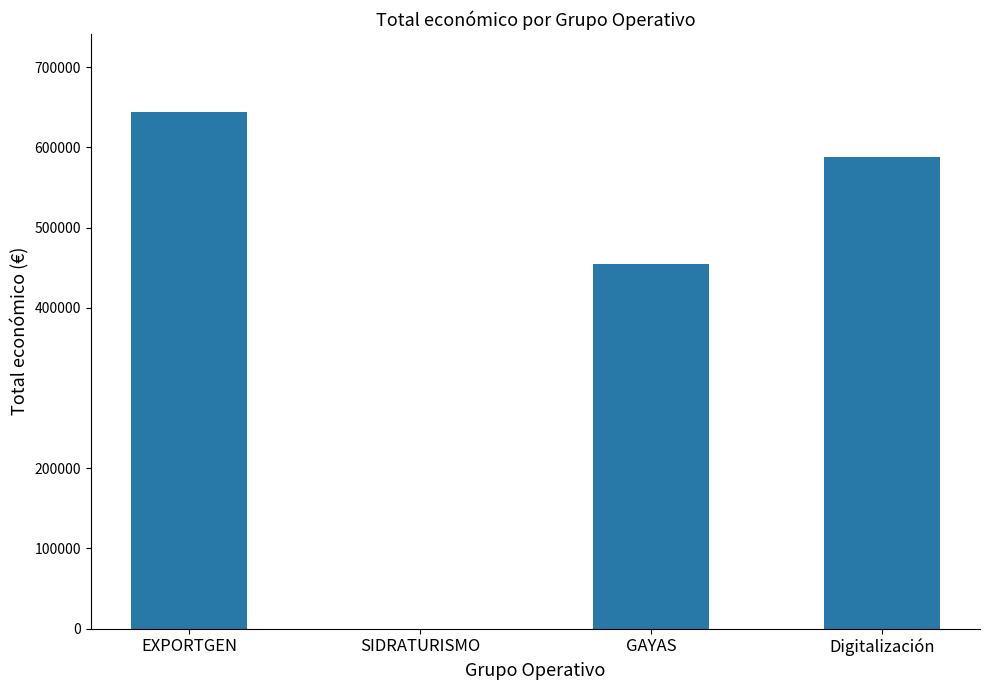

What is the ratio of the value at EXPORTGEN to the value at GAYAS?

1.4